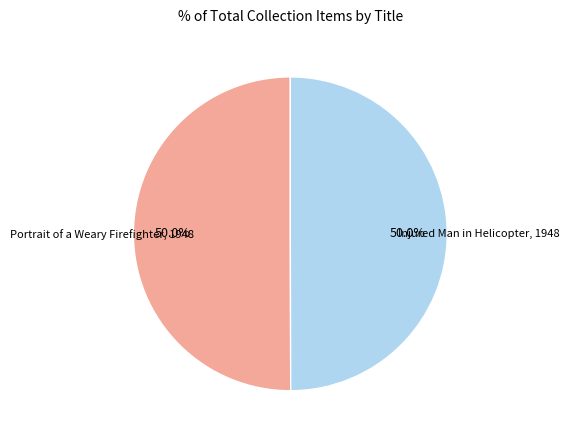

Is the sum of Portrait of a Weary Firefighter, 1948 and Injured Man in Helicopter, 1948 greater than half?

Yes